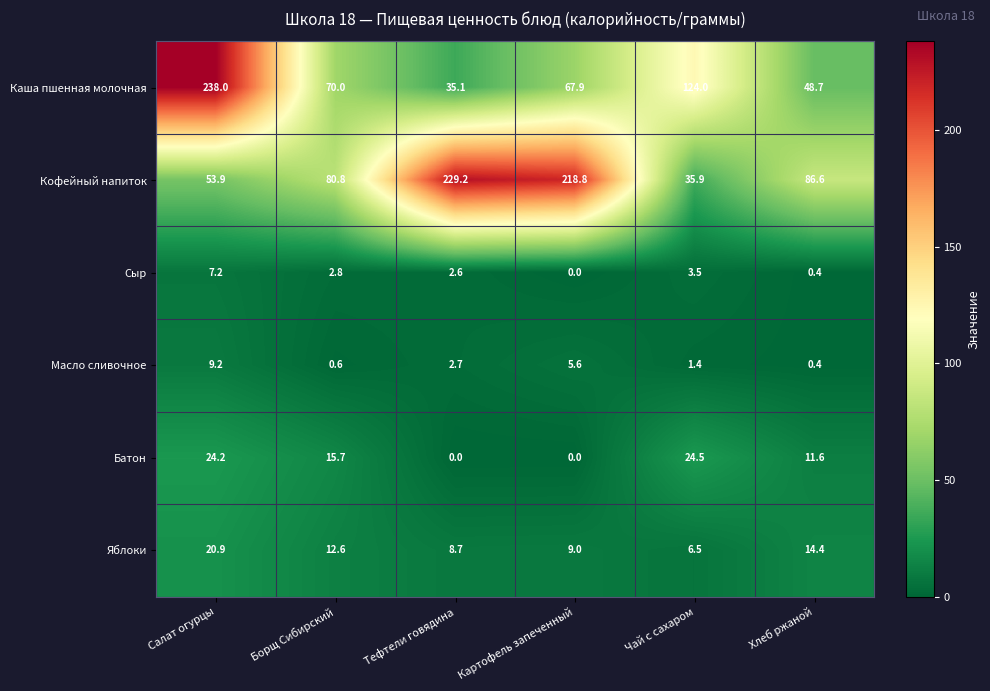

True or false: Каша пшенная молочная has a value of 61.5 at Тефтели говядина.

False